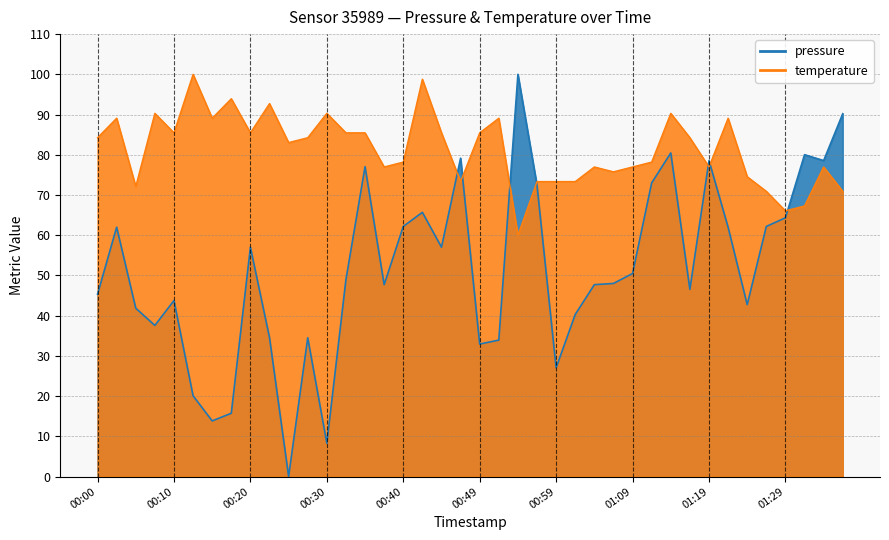

What is the difference between the highest and lowest values at 00:17?

78.2